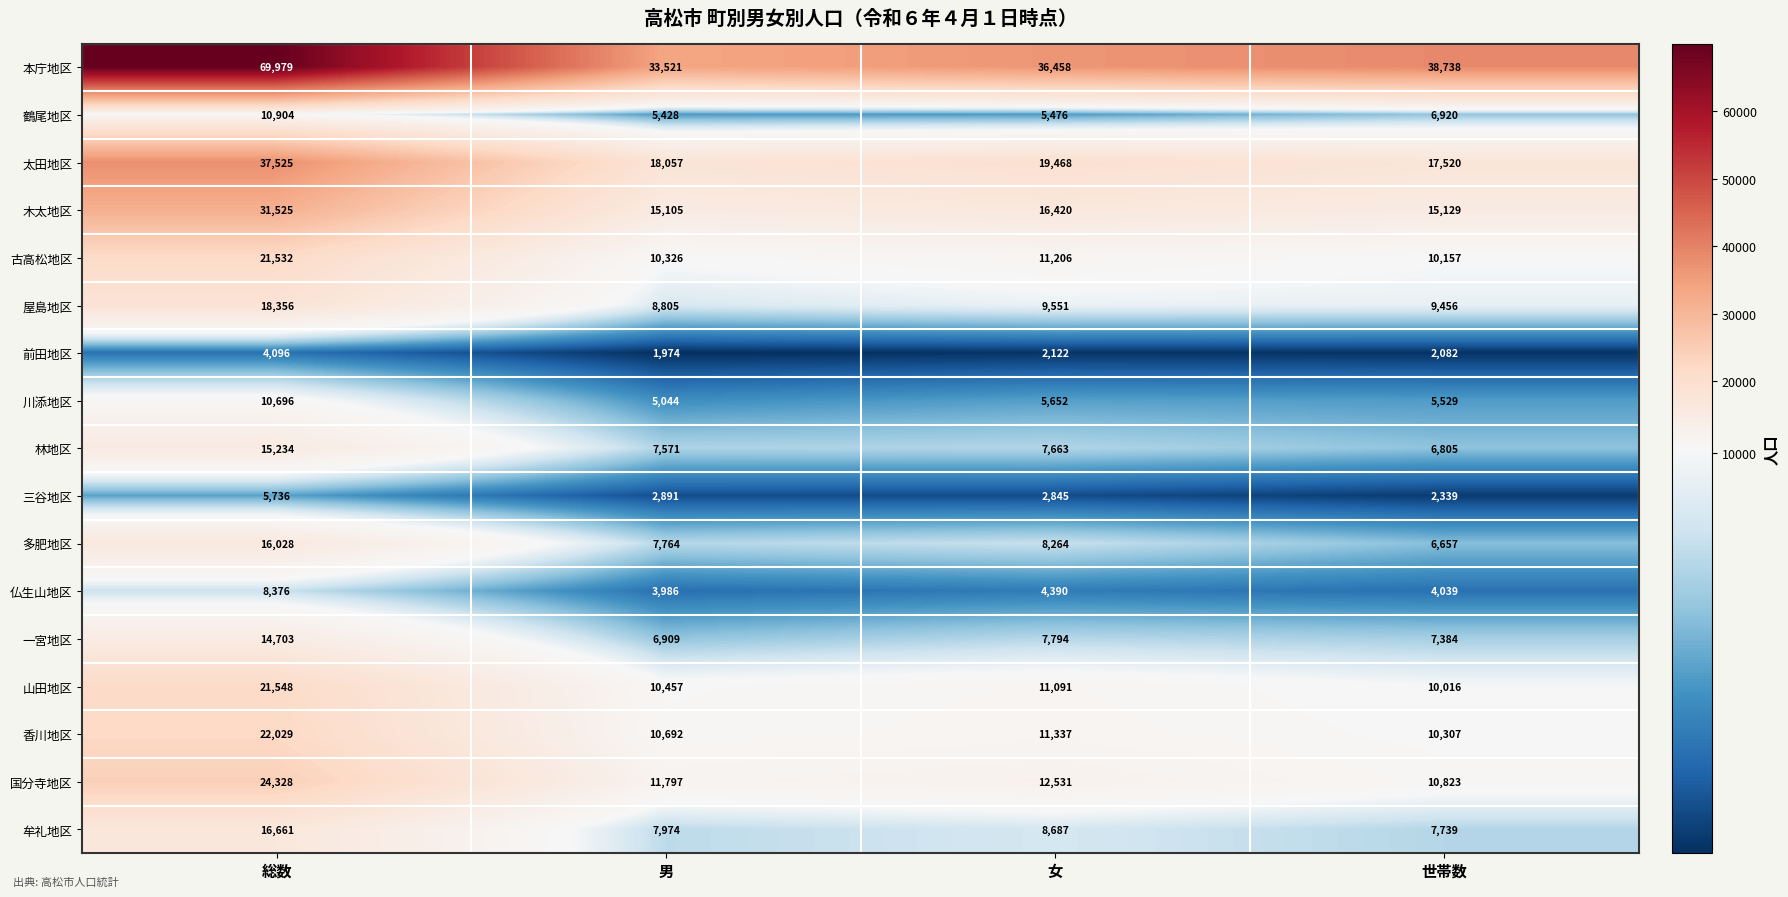

Which series has the largest total across all categories?

本庁地区